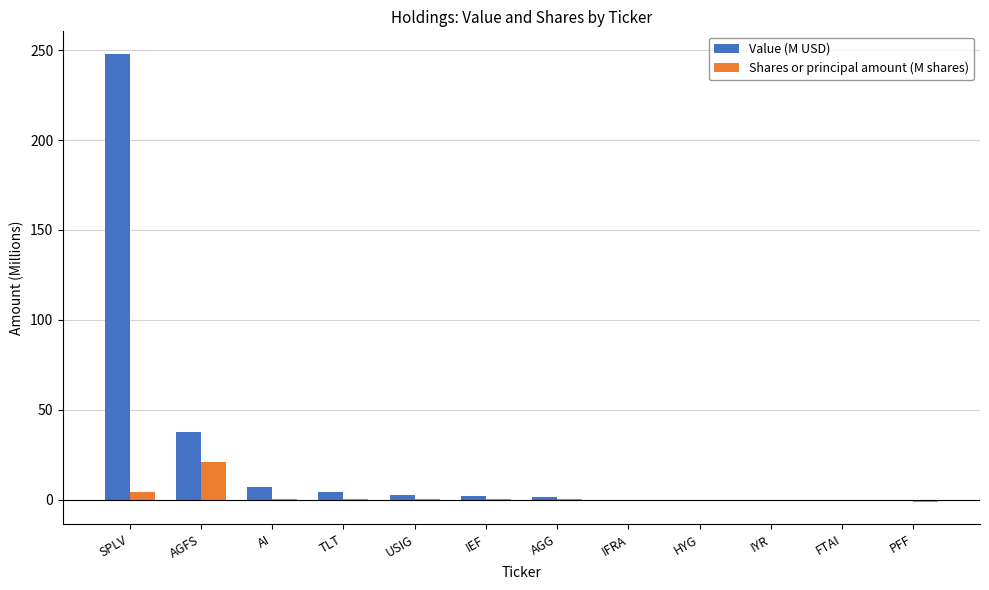

Which series has the widest spread of values?

Value (M USD)